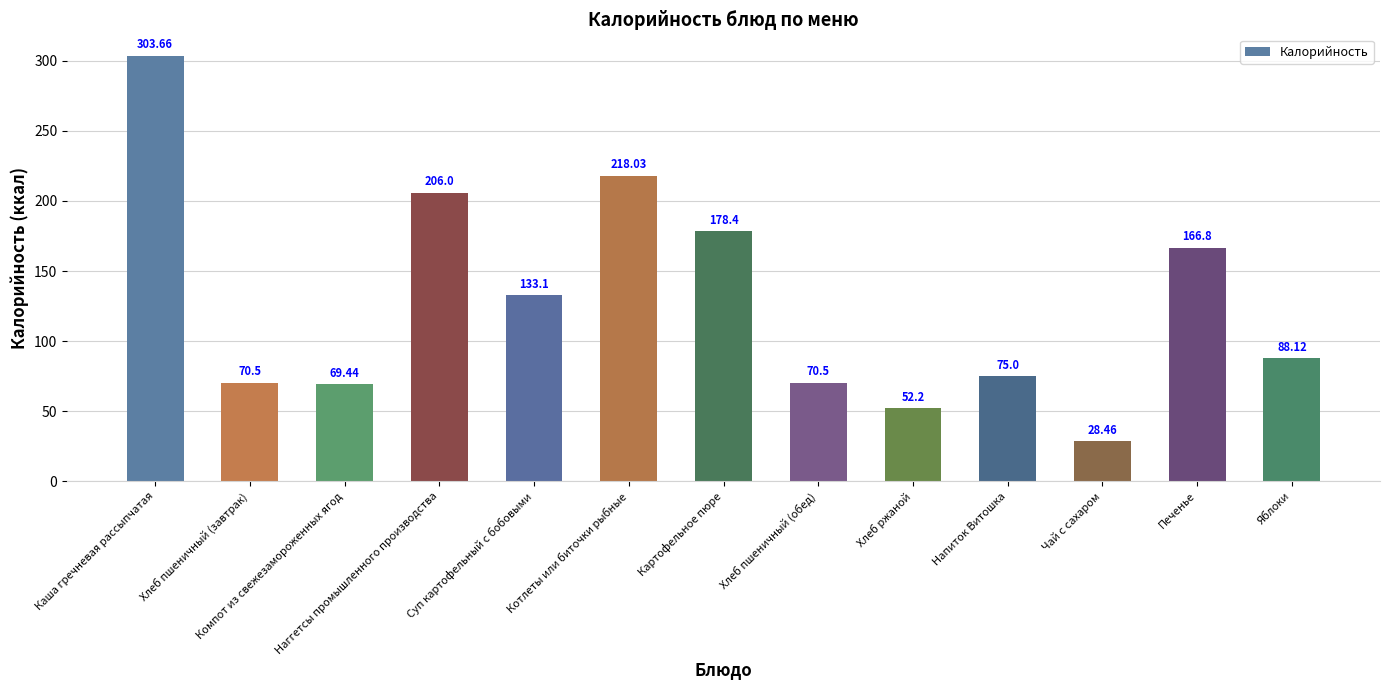

What is the change in value from Картофельное пюре to Яблоки?

-90.3